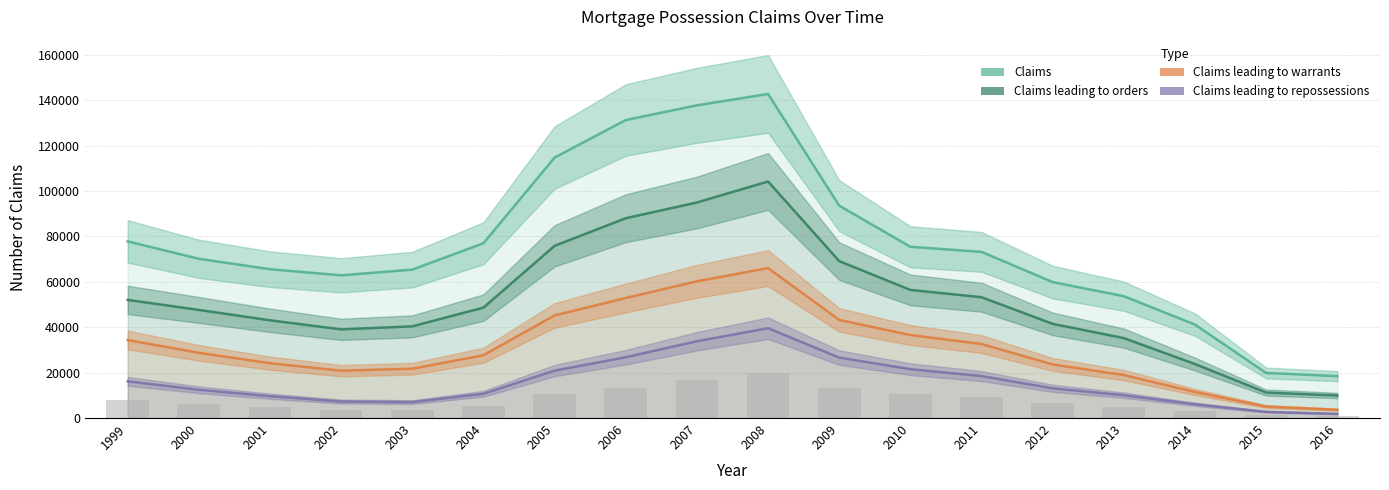

Between 2000 and 1999, which is larger?

1999